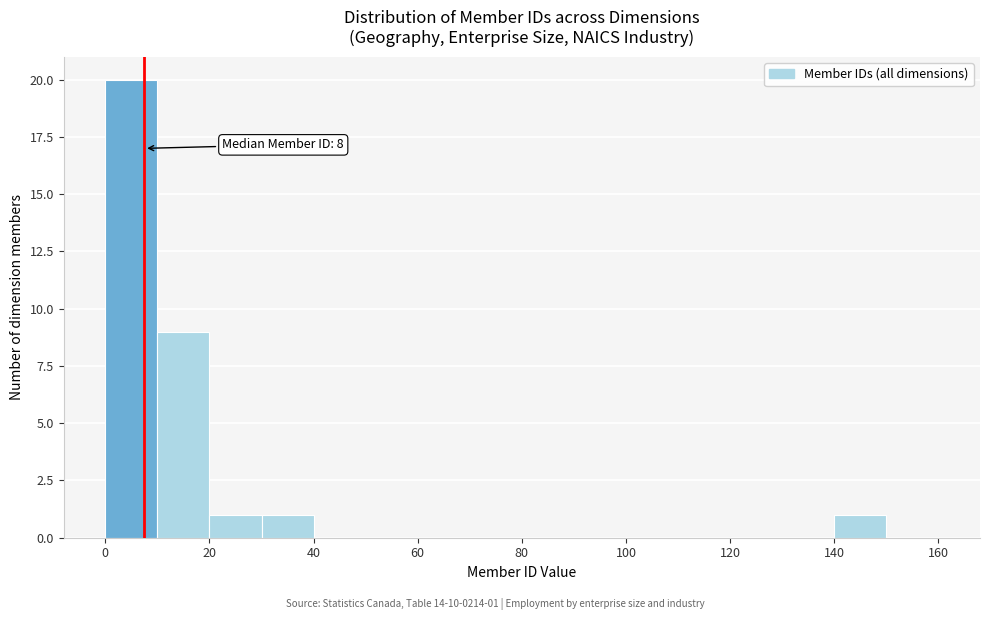

Which range on the x-axis has the tallest bar?

0 to 10